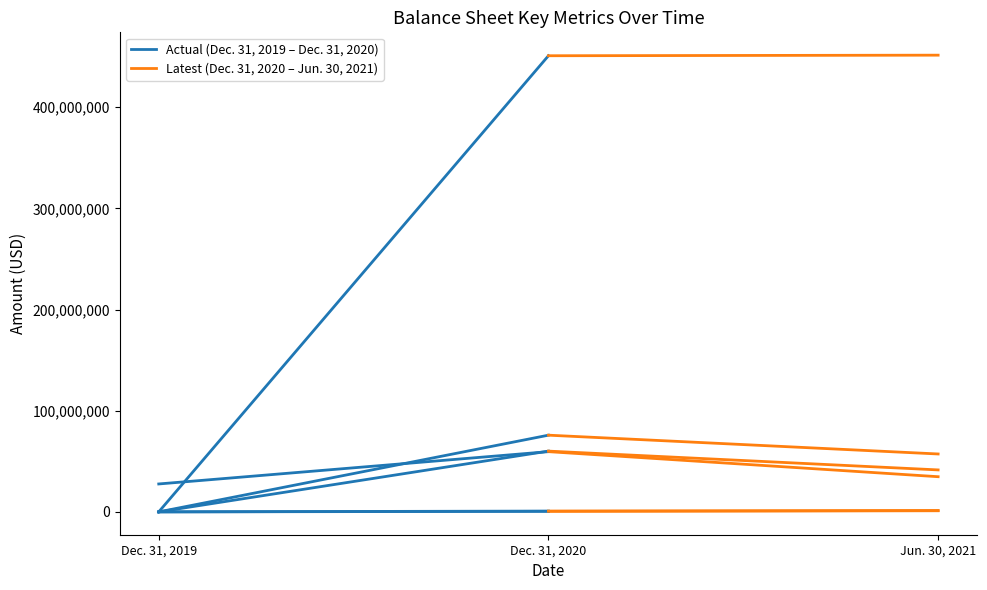

What is the minimum value shown in the chart?

25093